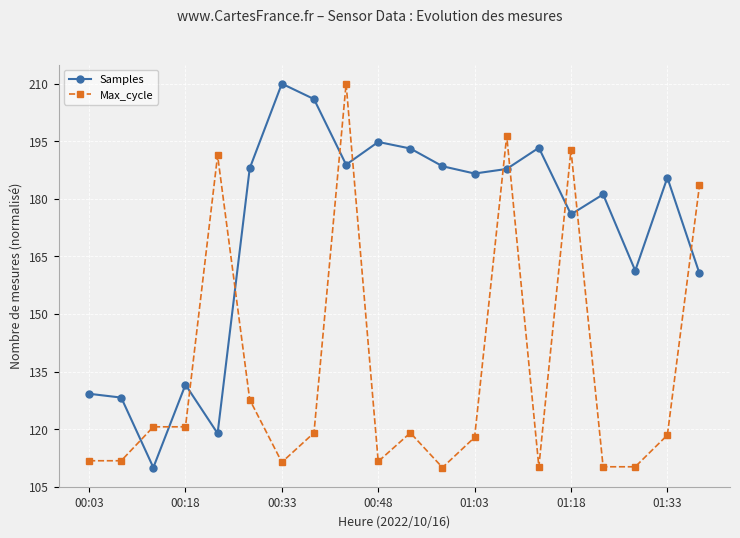

Rank the series by their average value, from highest to lowest.

Samples, Max_cycle